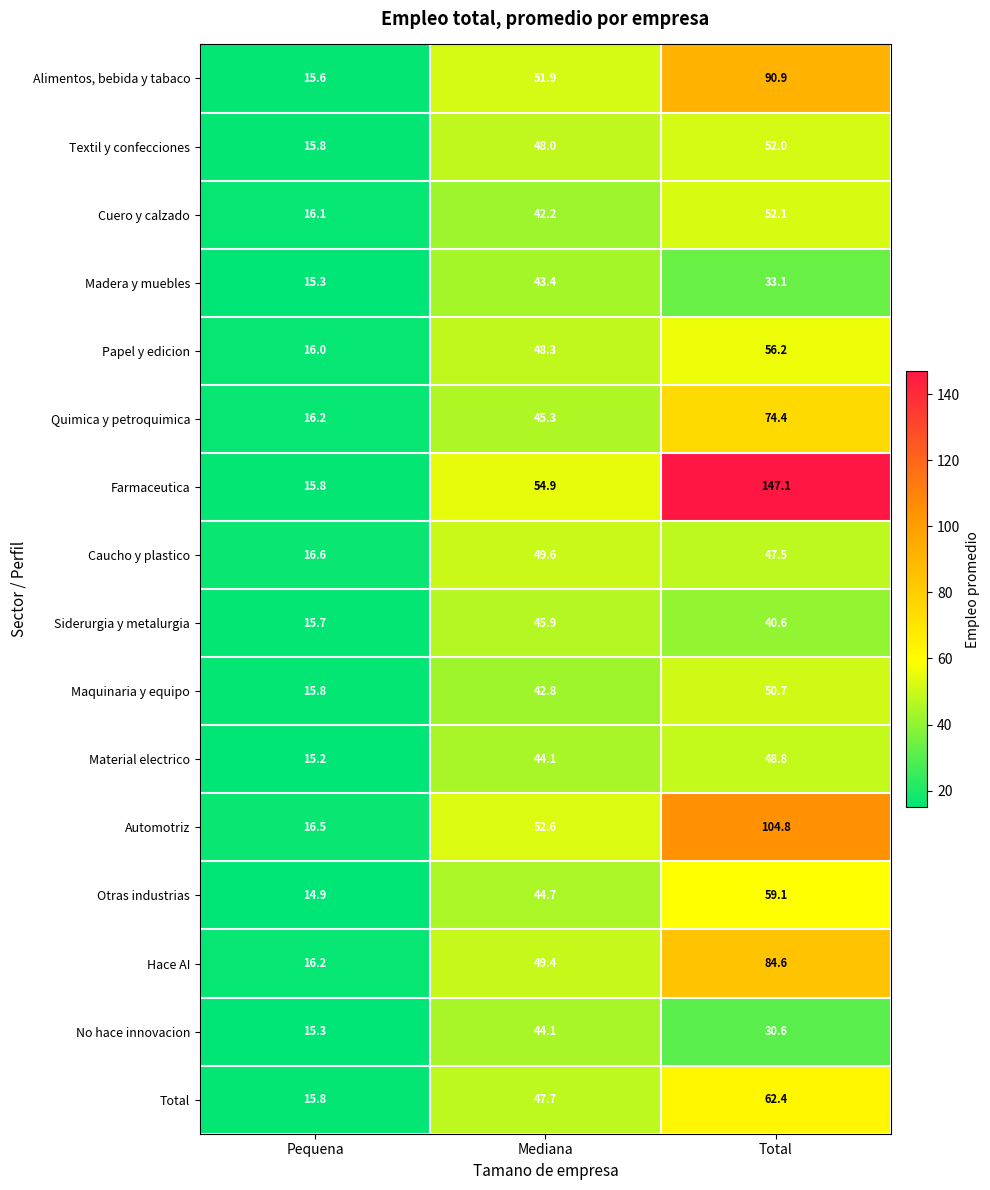

What is the average value of the Otras industrias series?

39.6